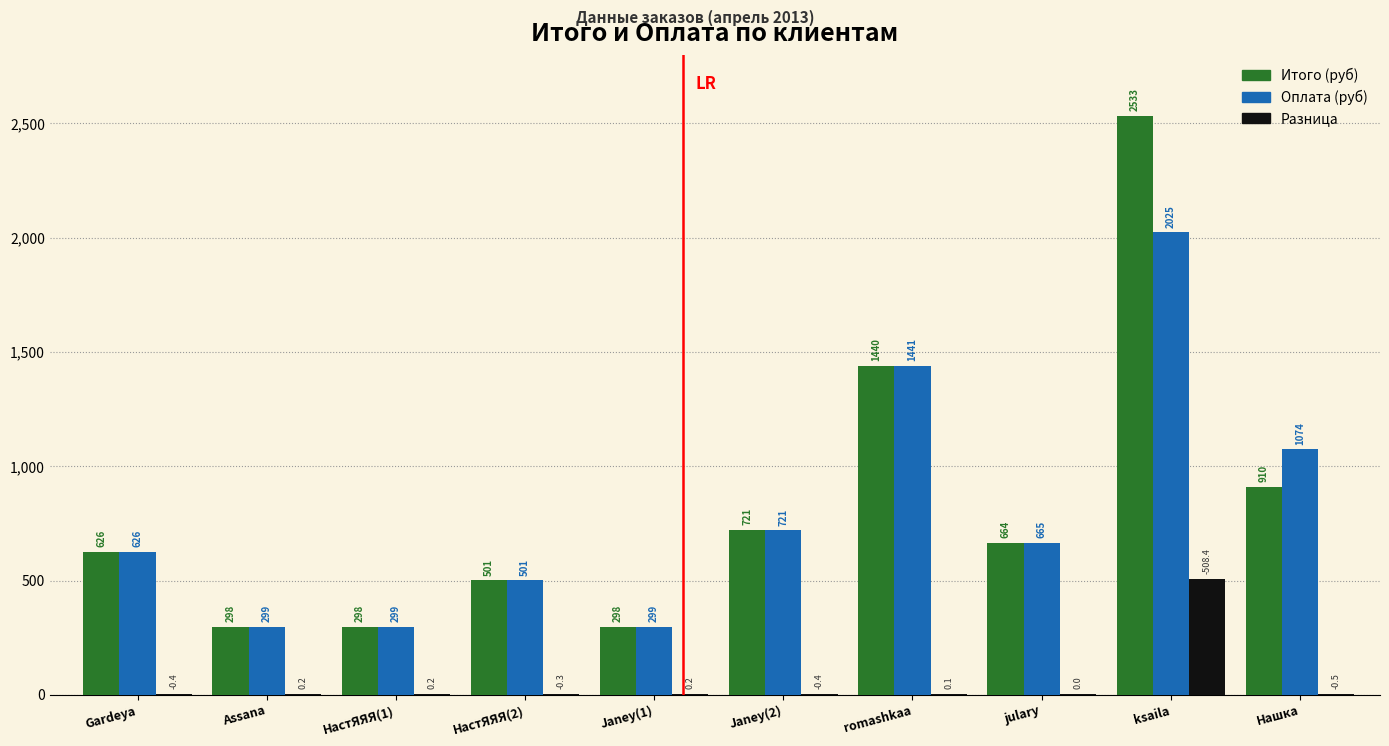

The Итого (руб) series shows 298.8 at Janey(1). True or false?

True